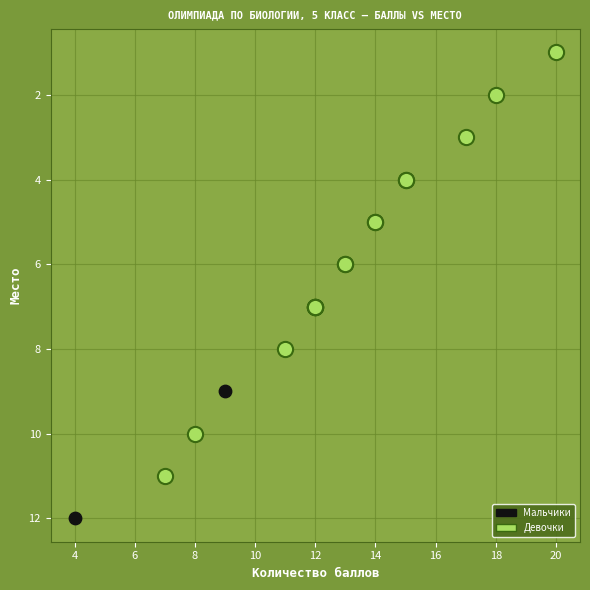

Which series has the largest Y range (max minus min)?

Девочки